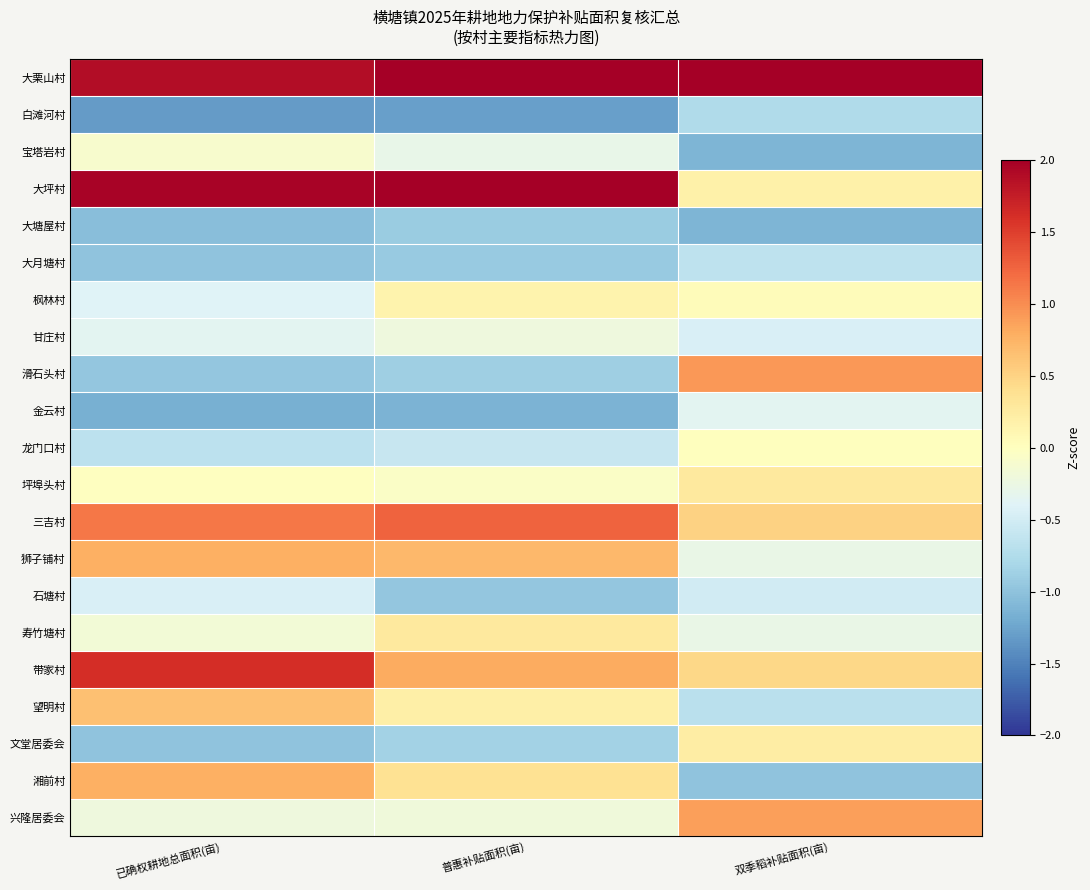

Count the number of data series in this chart.

21